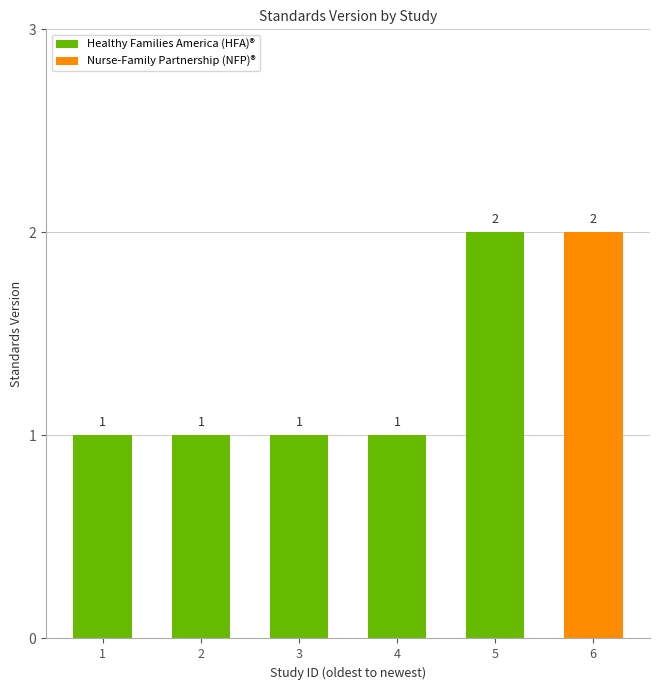

What is the average value?

1